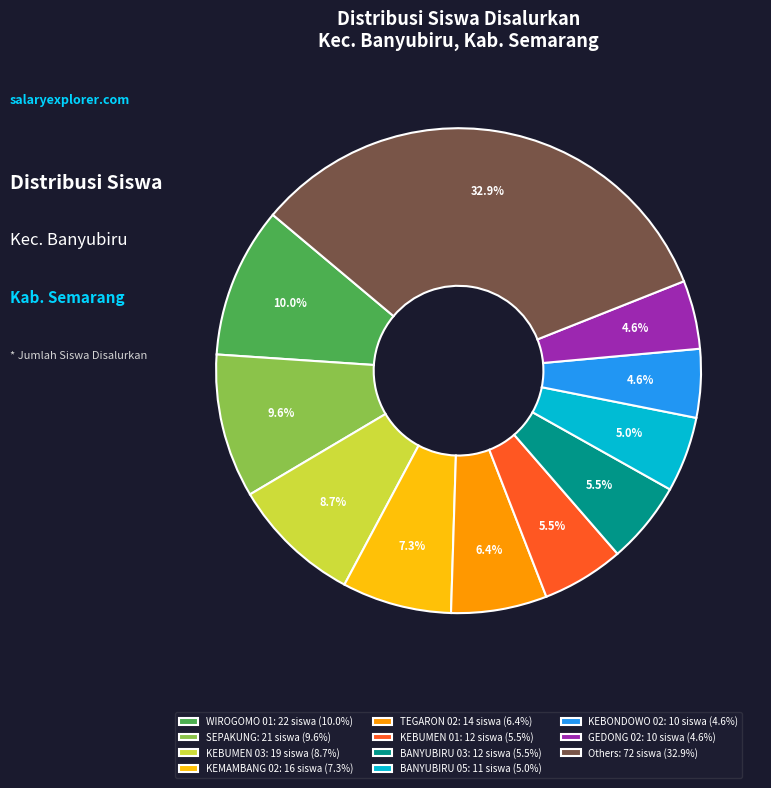

Count the number of slices in the pie.

11